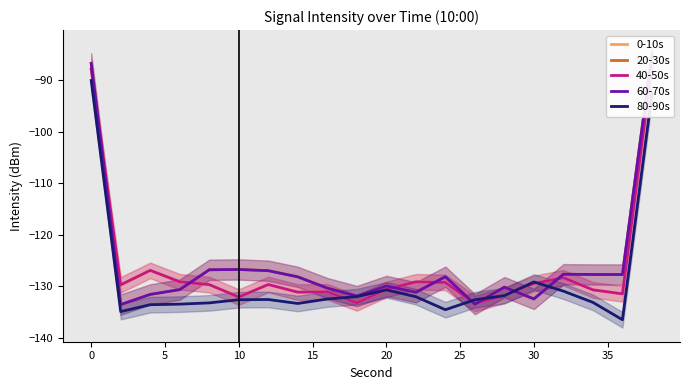

After their last crossing, which series has the higher values: 80-90s or 40-50s?

40-50s